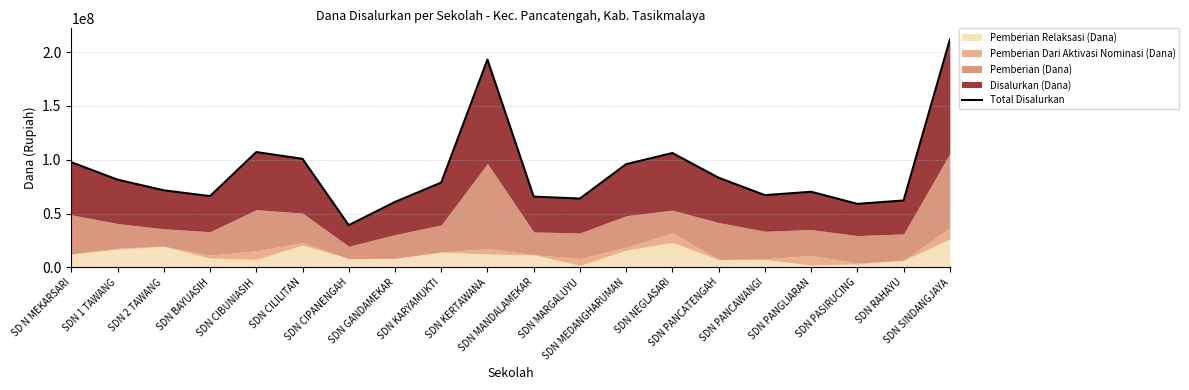

Where is the first local minimum?

SDN BAYUASIH